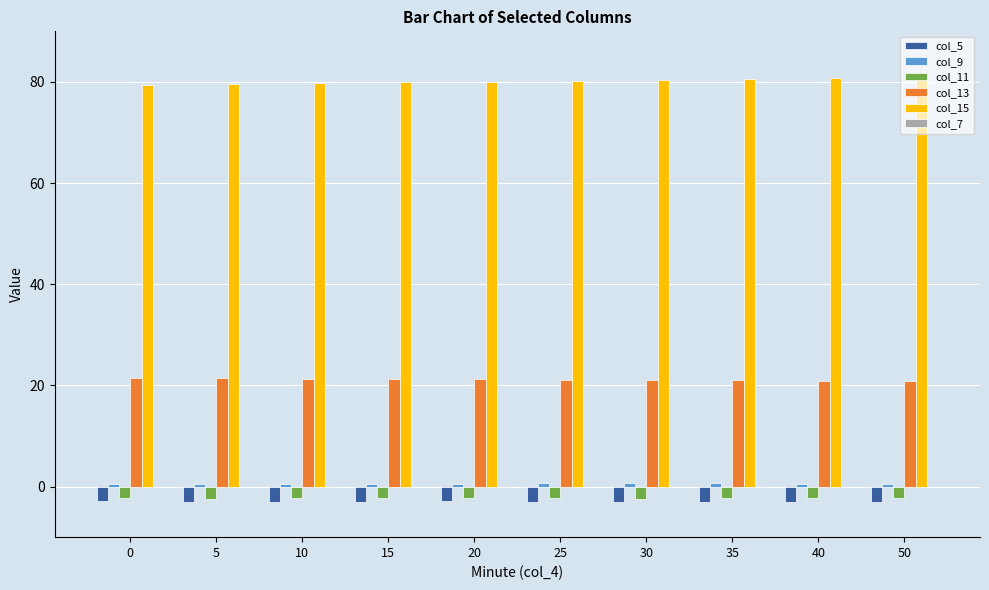

How many data points does each series have?

10